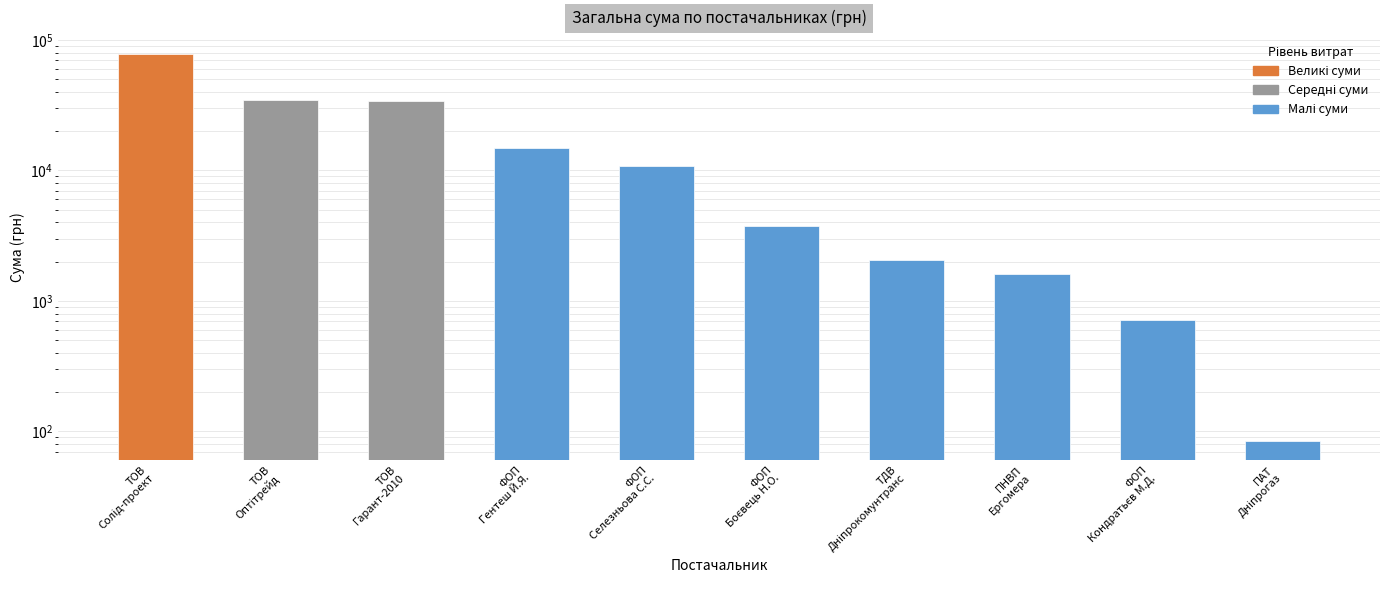

Reading right to left, extract all data points from this chart.

85.0	717.0	1596.0	2056.2	3730.0	10800.0	14753.0	34296.0	34837.0	78600.0